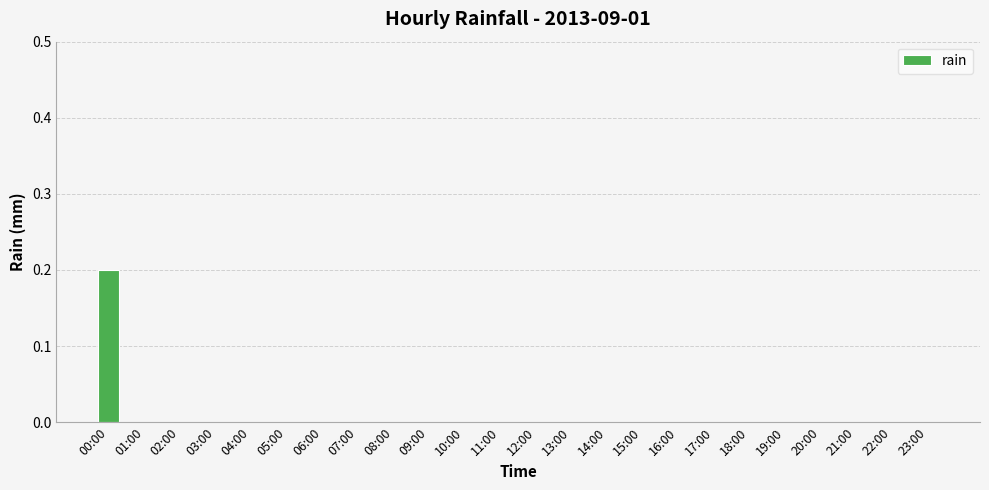

The value at 09:00 is 0.1. True or false?

False